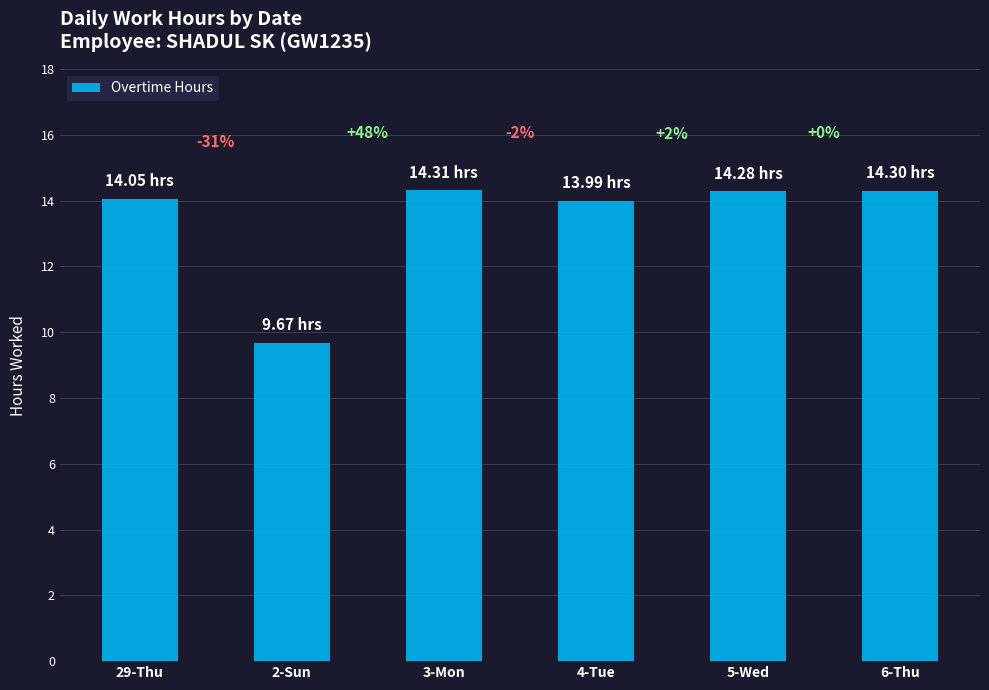

What is the minimum value shown in the chart?

9.7